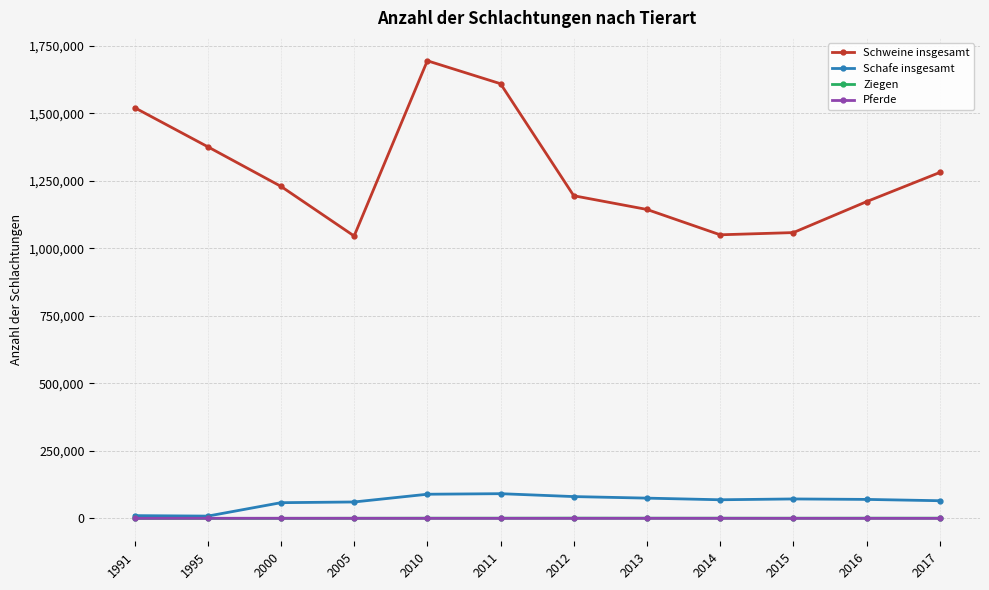

At how many categories does at least one series exceed 762484?

12